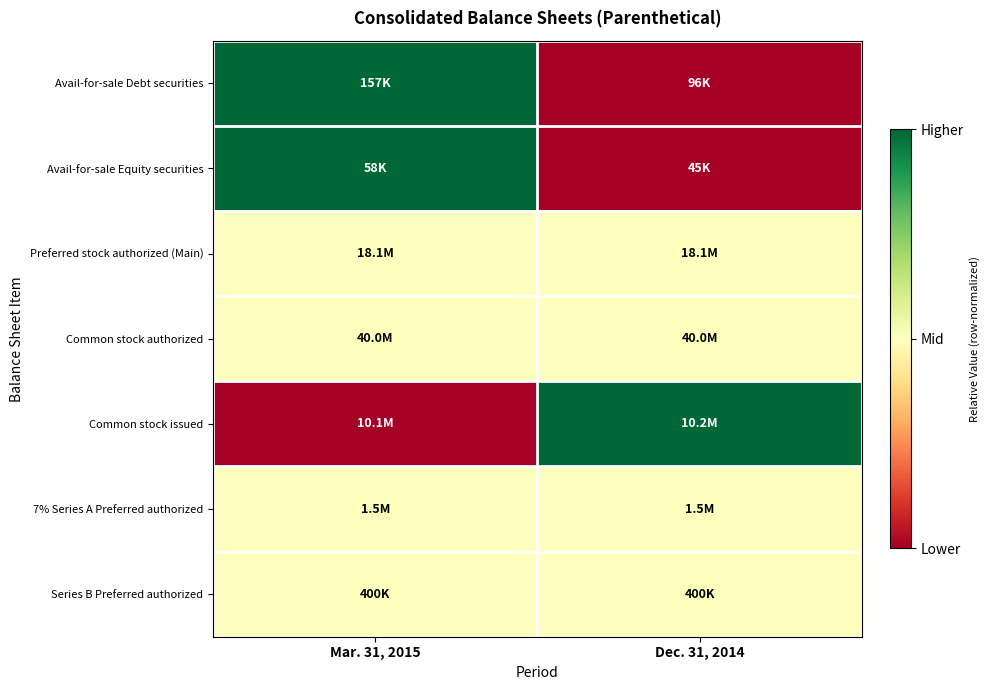

Count the number of categories in the chart.

2